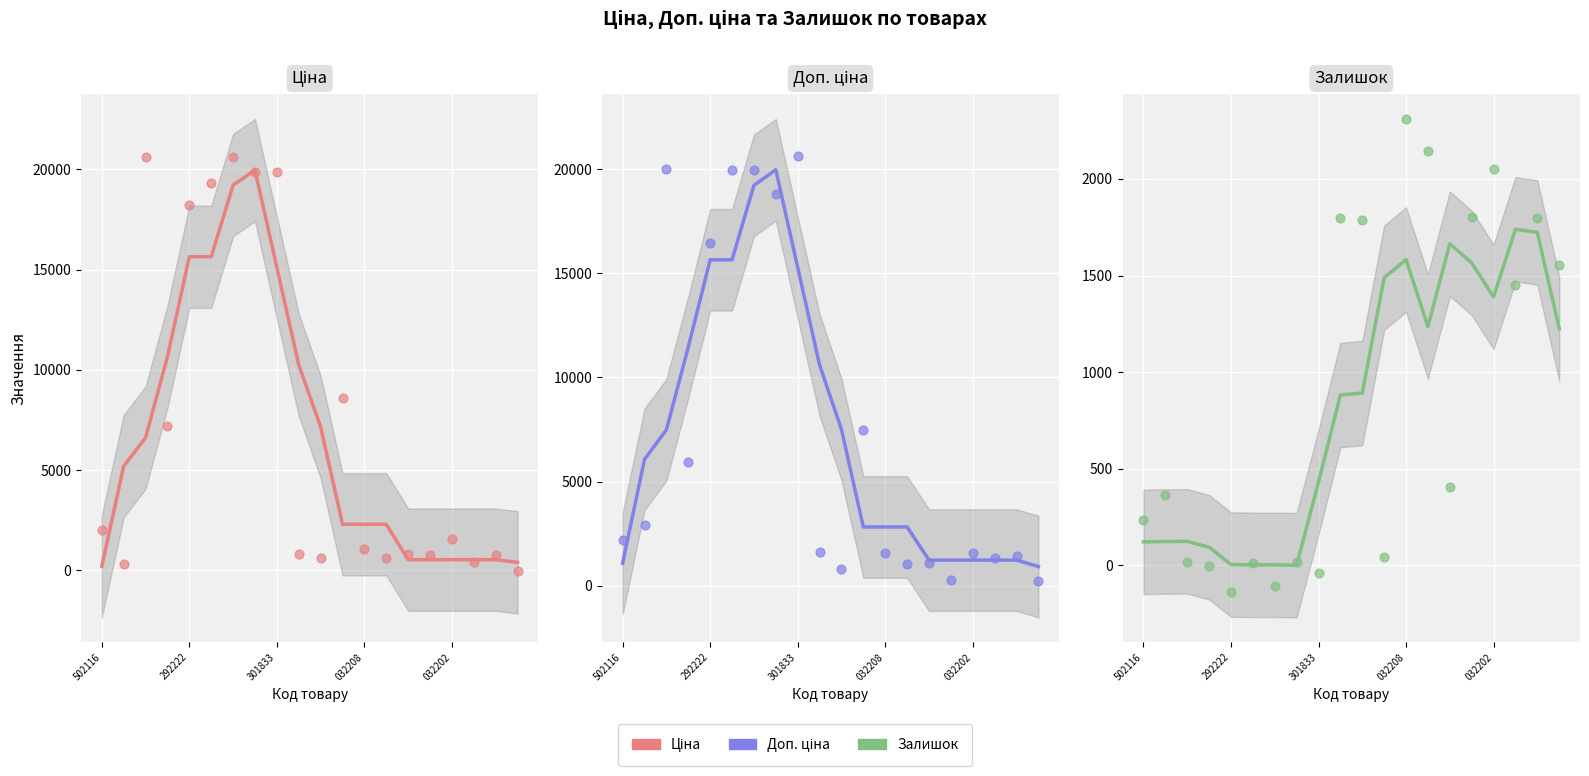

Which series reaches the maximum Y coordinate?

Ціна (points)